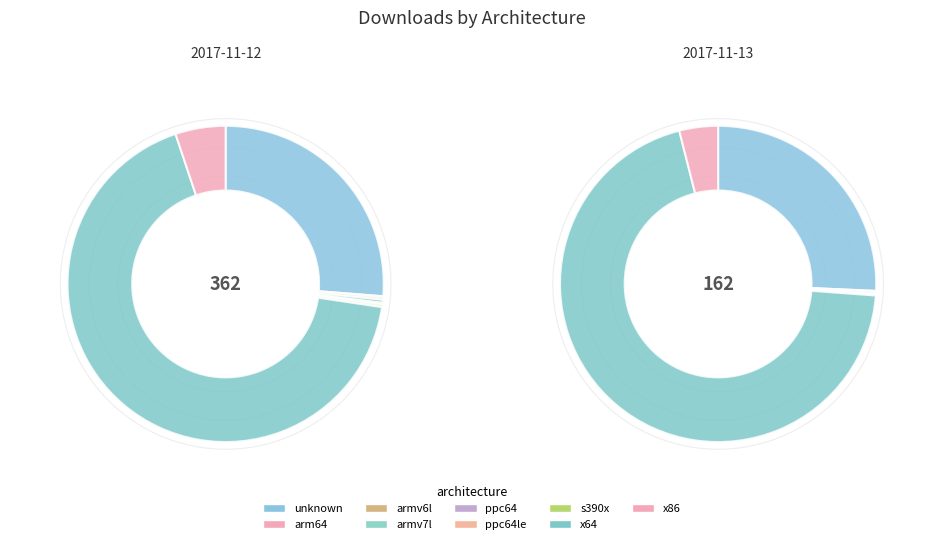

Which series has the widest spread of values?

2017-11-12